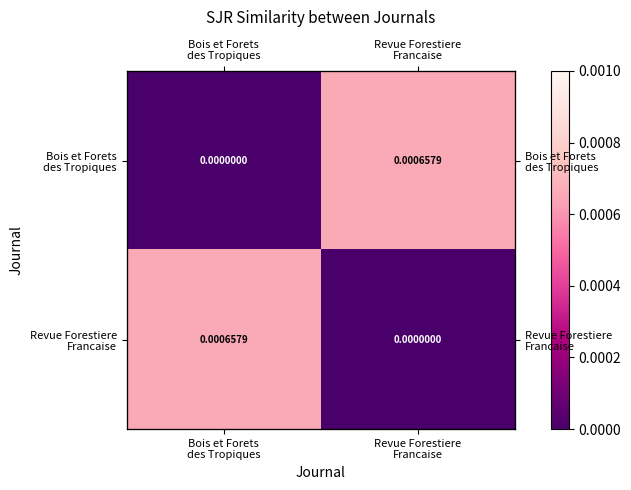

How many positive values does the Revue Forestiere Francaise series have?

1